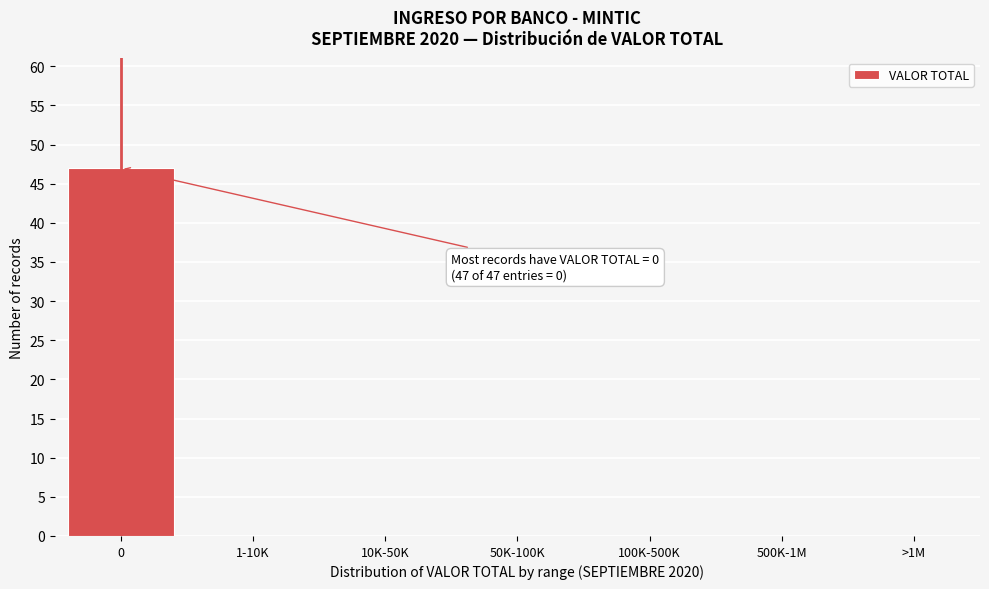

Reading right to left, what are all the values shown in this chart?

>1M=0	500K-1M=0	100K-500K=0	50K-100K=0	10K-50K=0	1-10K=0	0=47